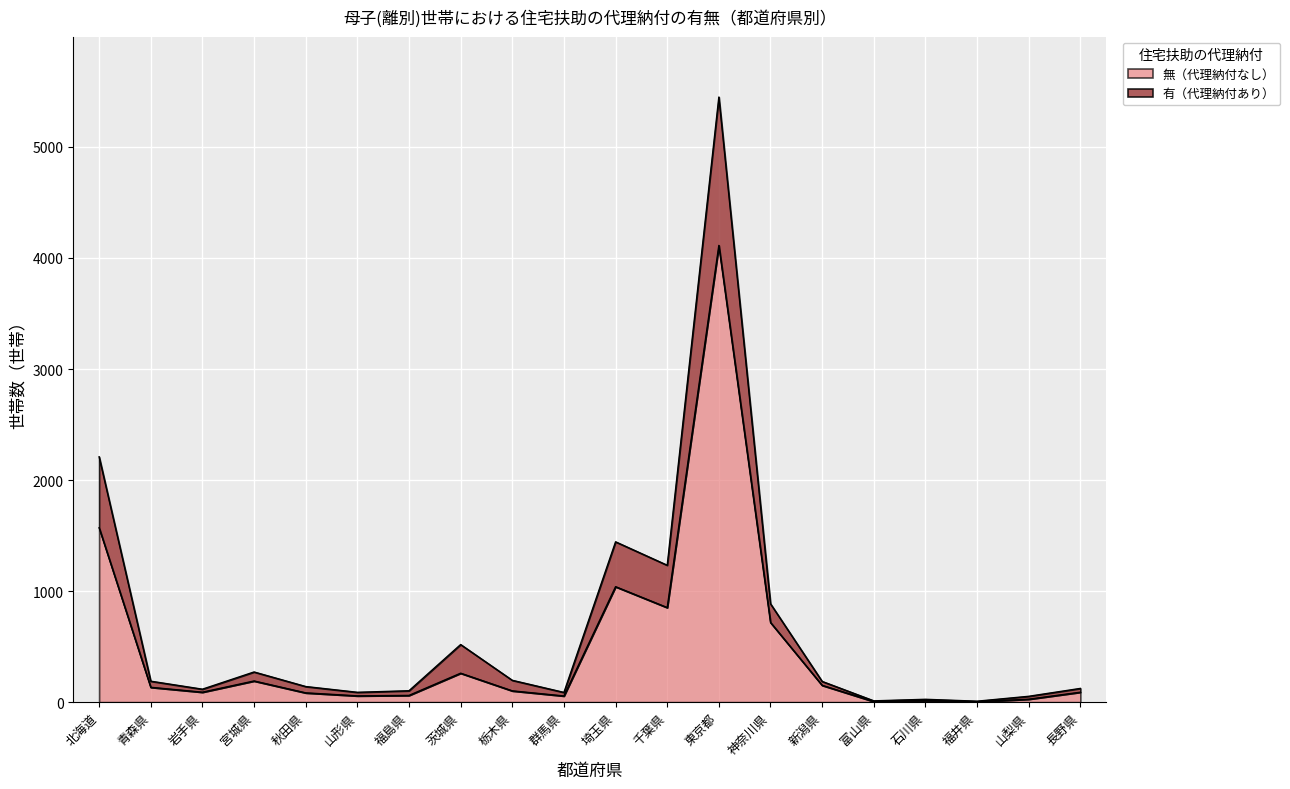

Does the chart display data point markers on the line(s)?

No